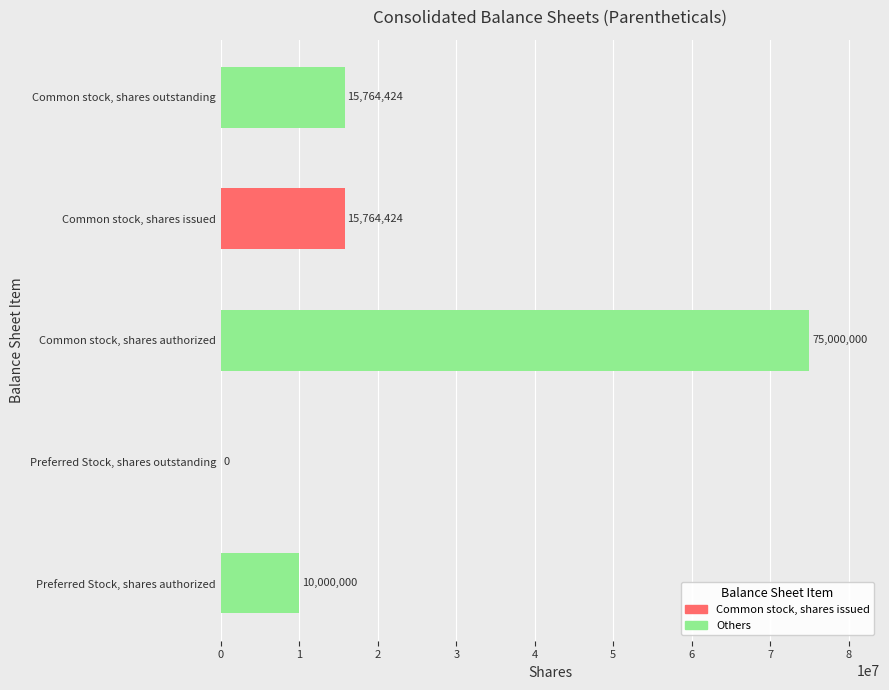

Reading bottom to top, what are all the values shown in this chart?

Preferred Stock, shares authorized=10000000	Preferred Stock, shares outstanding=0	Common stock, shares authorized=75000000	Common stock, shares issued=15764424	Common stock, shares outstanding=15764424